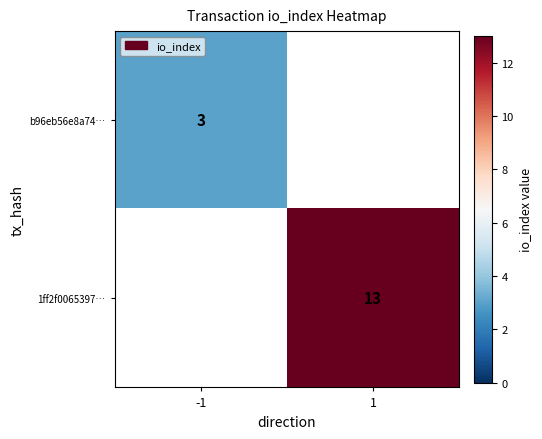

True or false: b96eb56e8a74… has a value of 3 at -1.

True